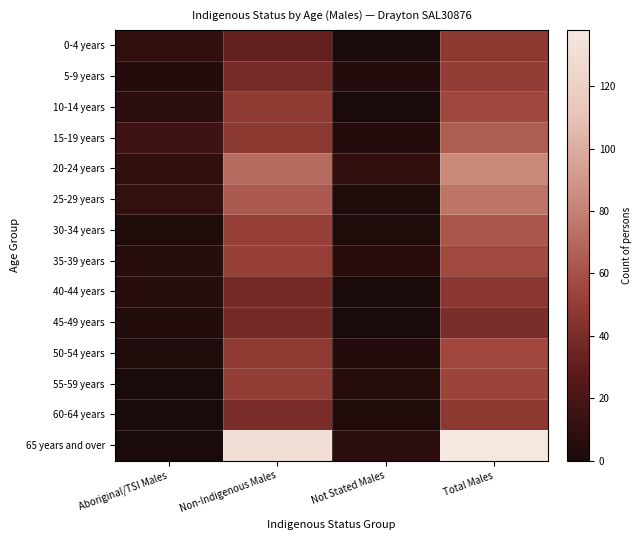

Which series has the largest total across all categories?

65 years and over